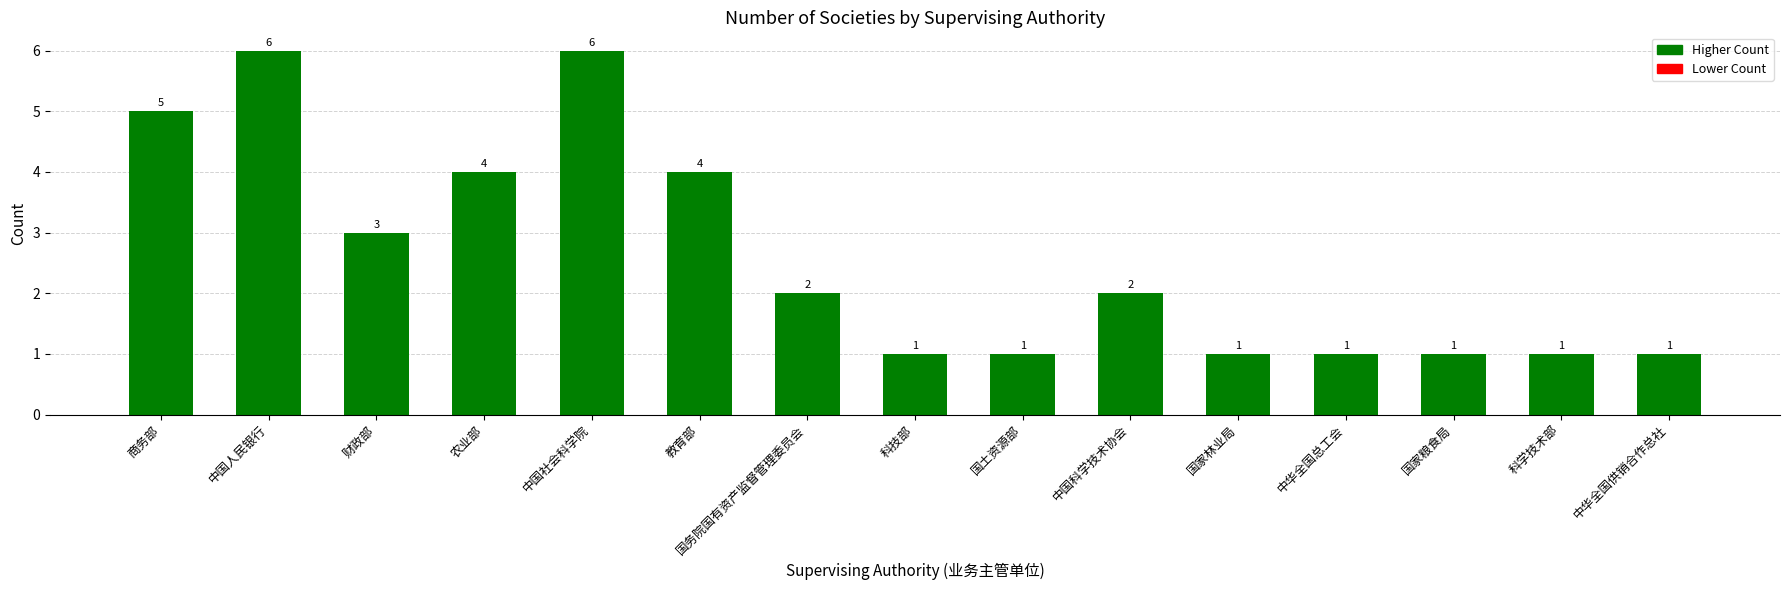

Count the values in the range 1 to 4.

12